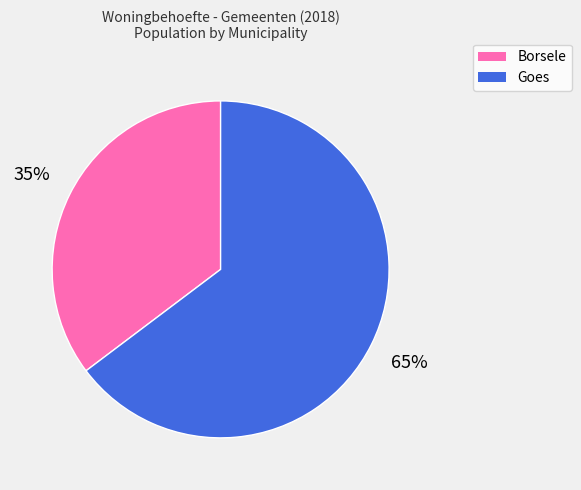

Rank the categories by value from highest to lowest.

Goes, Borsele